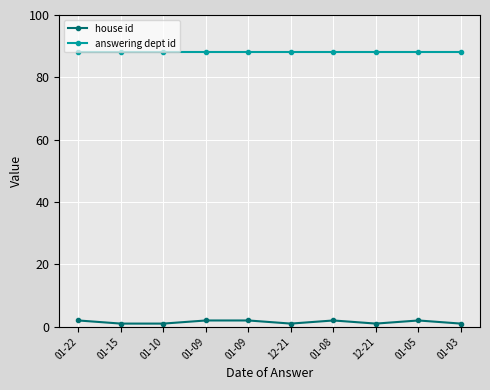

What are all the series names shown in the legend?

house id, answering dept id